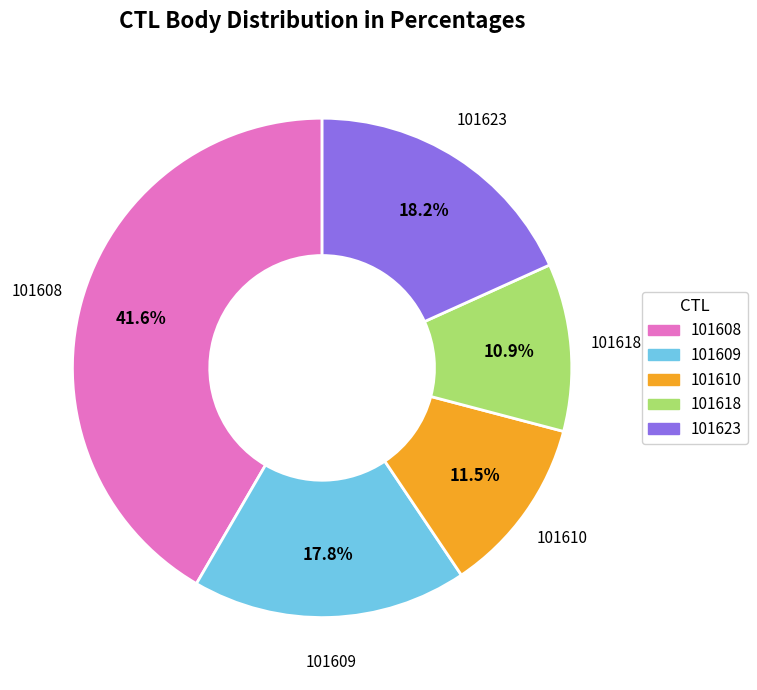

Which slice is the largest?

101608